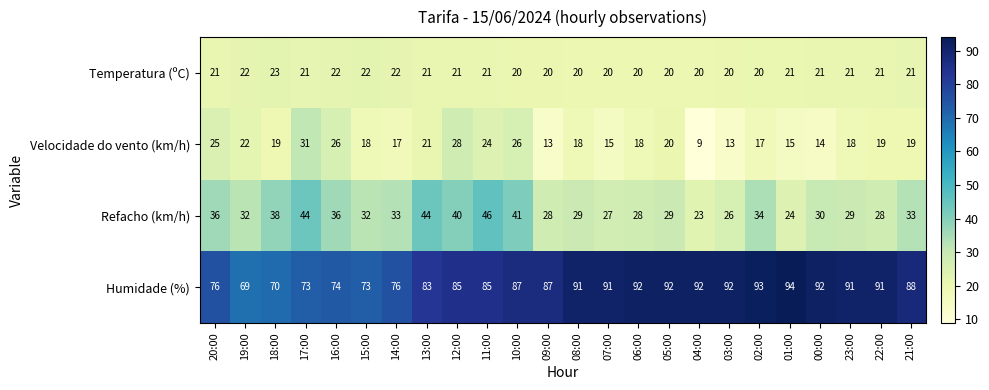

Between 13:00 and 06:00, which series saw the biggest shift?

Refacho (km/h)